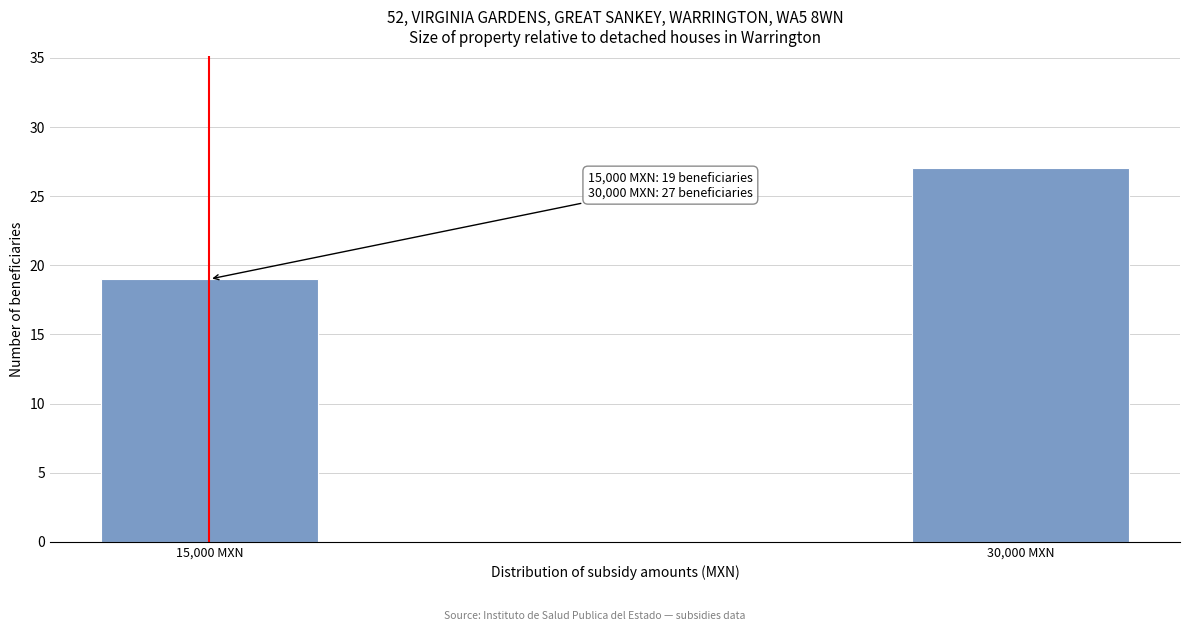

Reading left to right, transcribe all the data shown in this chart.

19	27